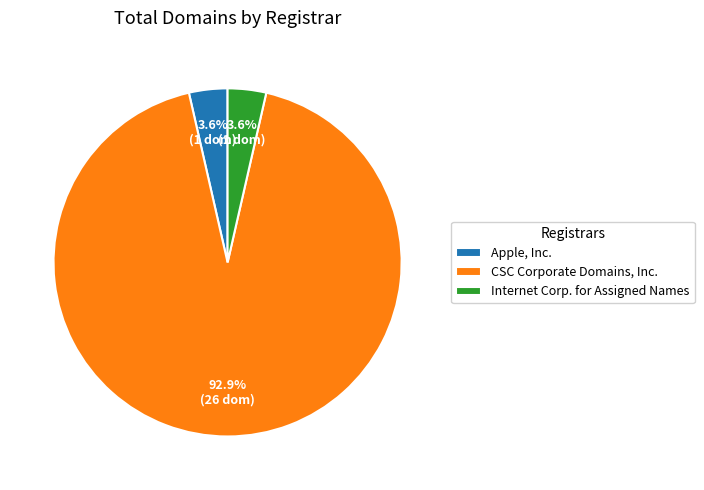

Between CSC Corporate Domains, Inc. and Apple, Inc., which is larger?

CSC Corporate Domains, Inc.